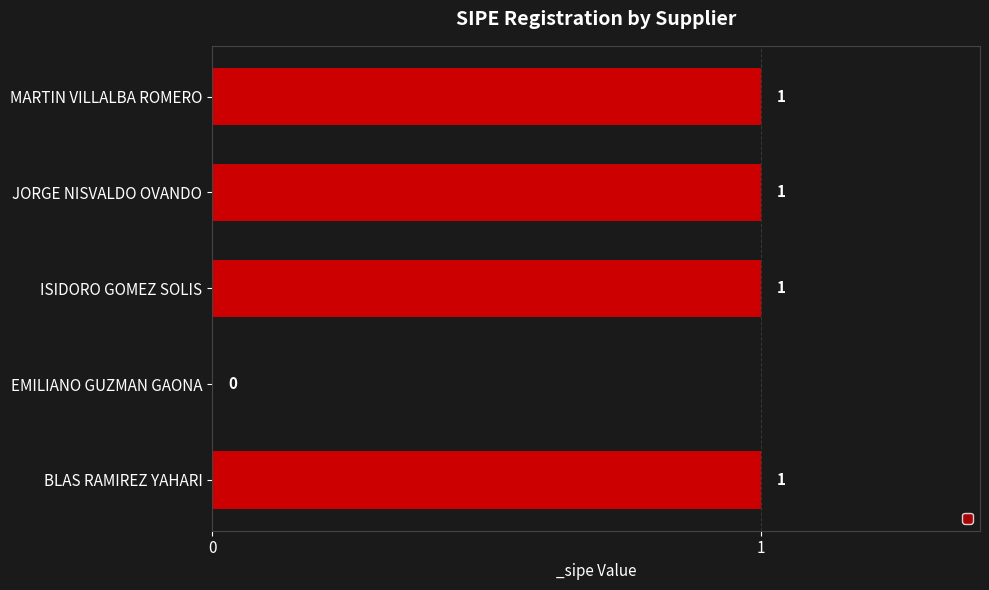

Are the bars grouped side by side (vs. stacked)?

No